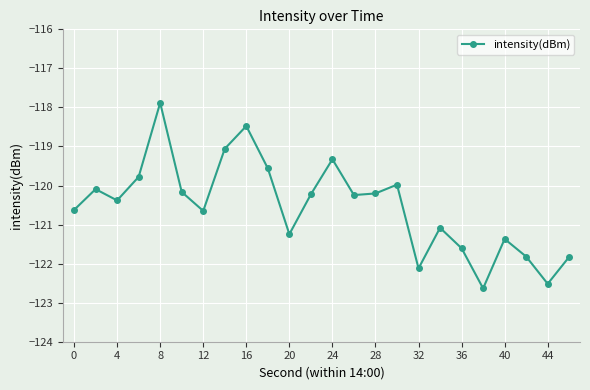

How many points are lower than both their immediate neighbors (excluding endpoints)?

7